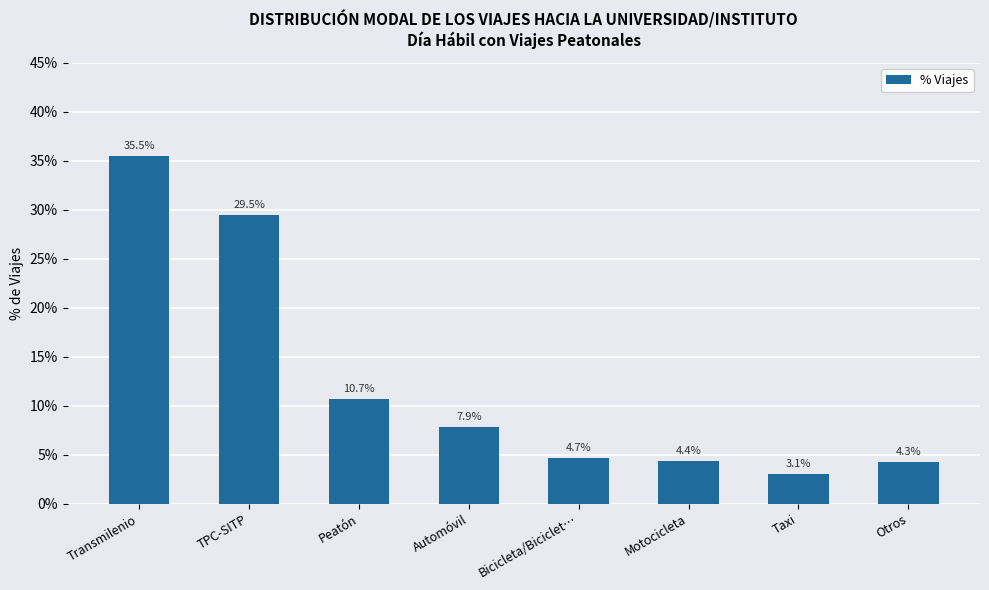

Between Motocicleta and Peatón, which is larger?

Peatón